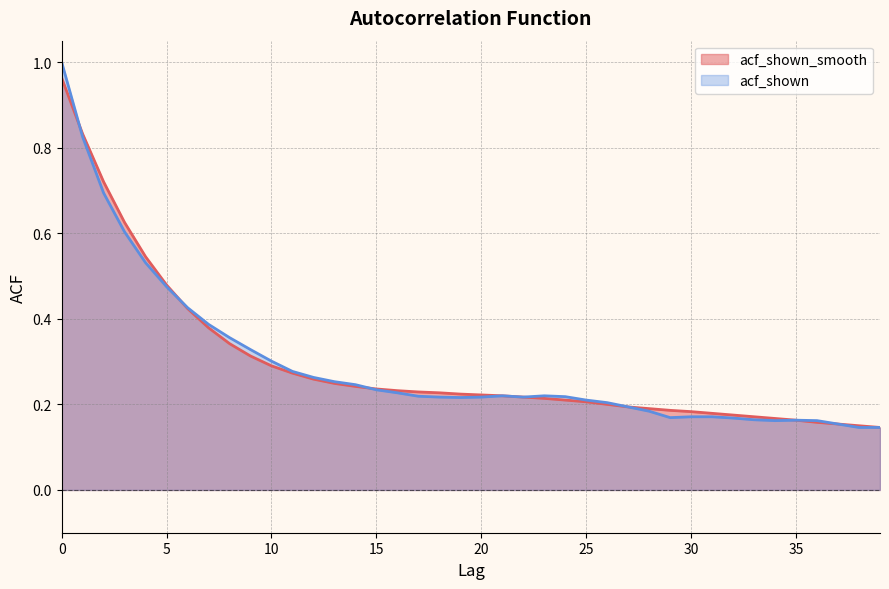

Where do acf_shown and acf_shown_smooth first cross each other?

0 and 1